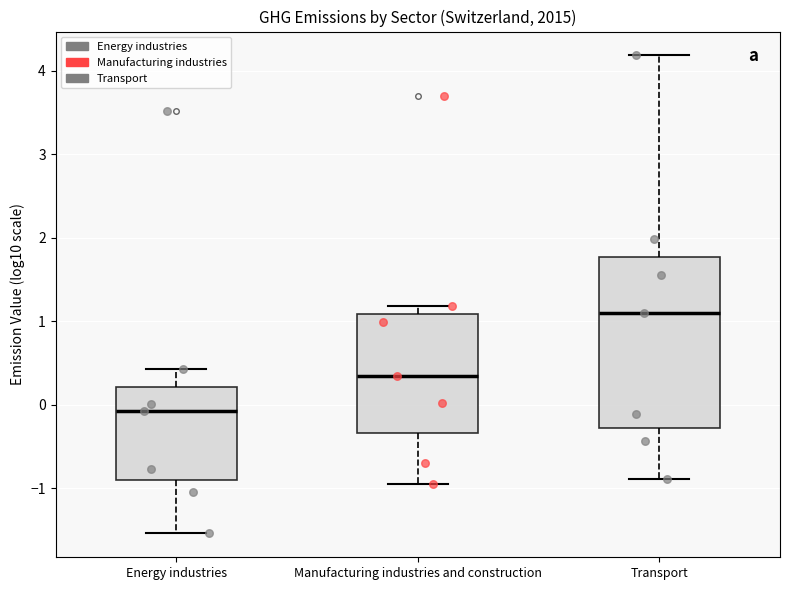

Comparing the boxes themselves (not the whiskers), which one is the tallest?

Transport